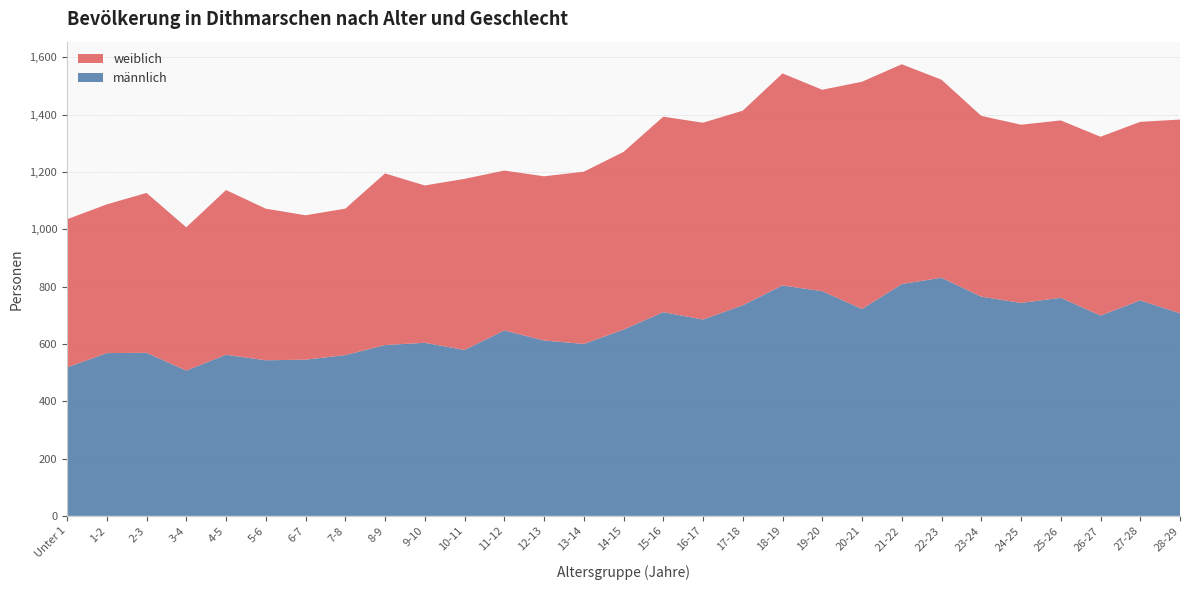

Reading left to right, extract all data points from this chart.

männlich: 518	568	569	507	562	543	545	561	596	604	579	647	612	600	650	711	685	735	804	784	722	809	831	765	743	761	699	752	707
weiblich: 517	519	558	500	575	529	504	511	599	549	597	558	573	601	620	682	687	679	740	703	793	767	691	631	622	619	624	623	676